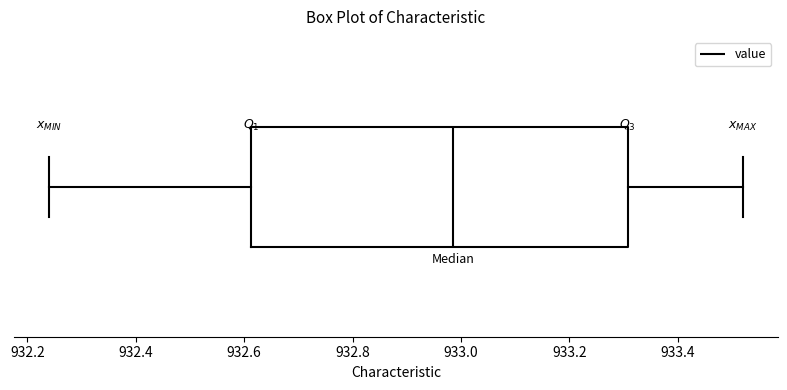

Where does the median line of the box sit on the x-axis? The values are not printed on the chart, so give them approximately, as read against the axis.

932.98